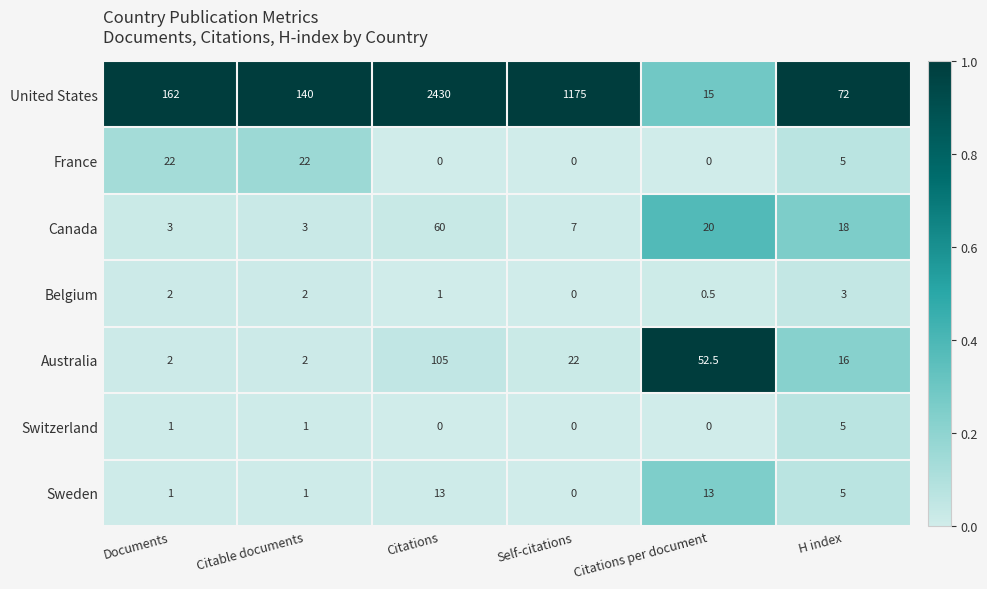

What is the average value of the United States series?

665.7